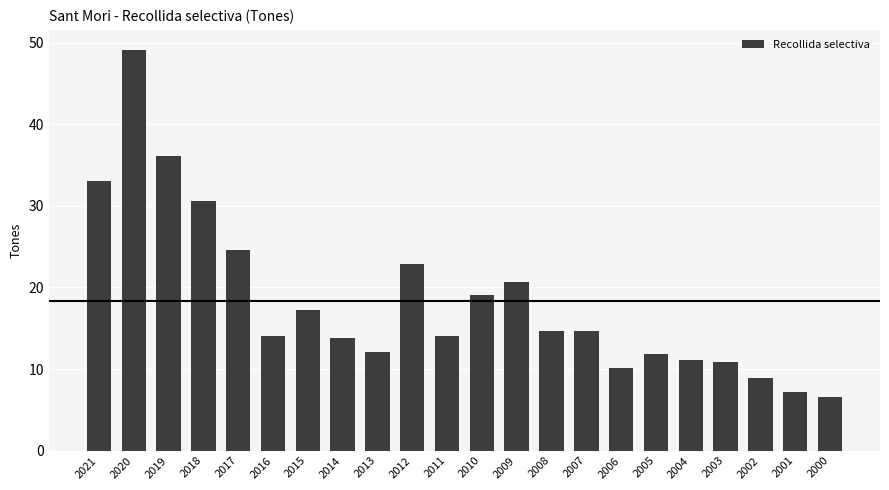

How many bars are there in total?

22